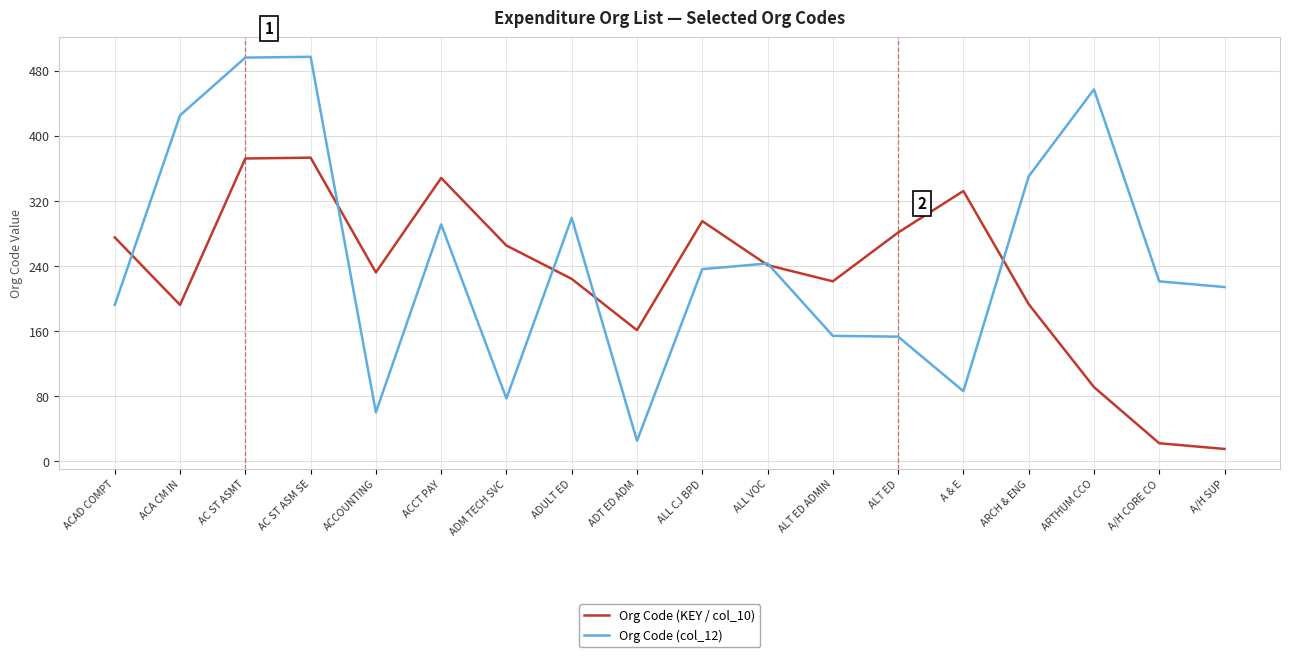

How many interior local valleys does the Org Code (KEY / col_10) series have?

4